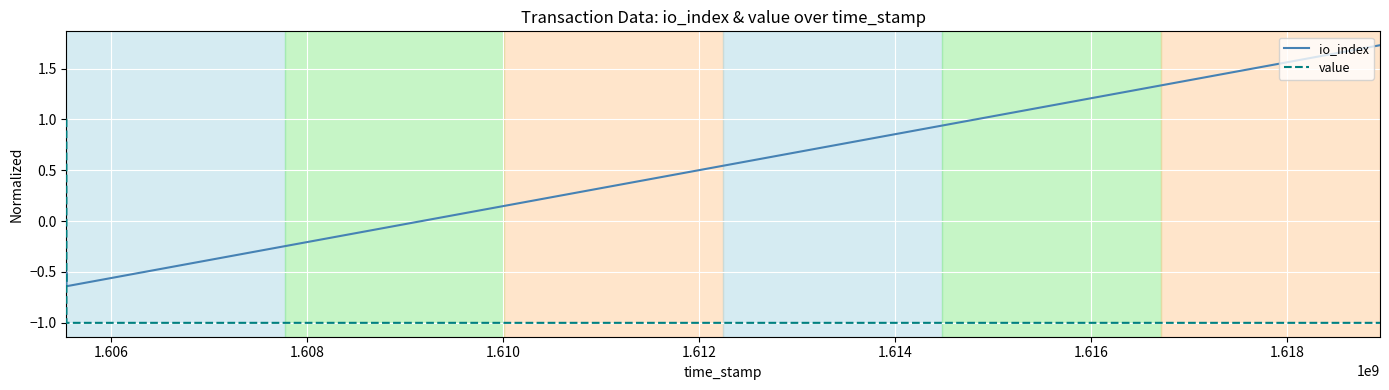

What is the minimum value shown in the chart?

-1.0